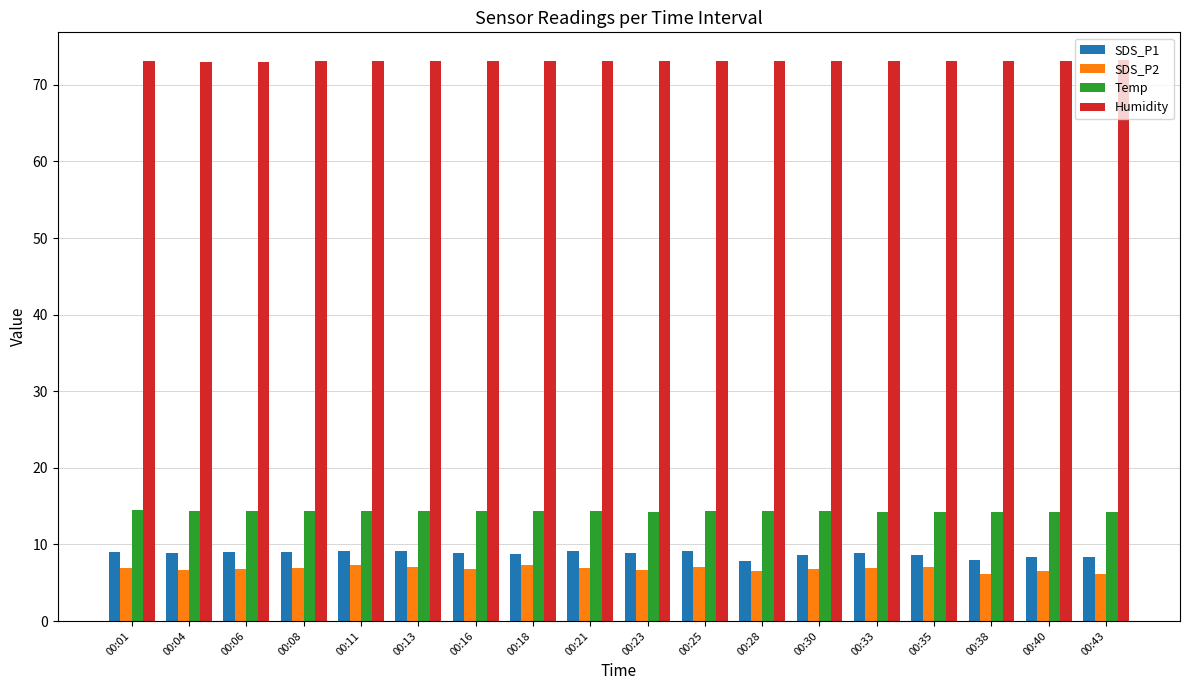

What is the average value of the Temp series?

14.4